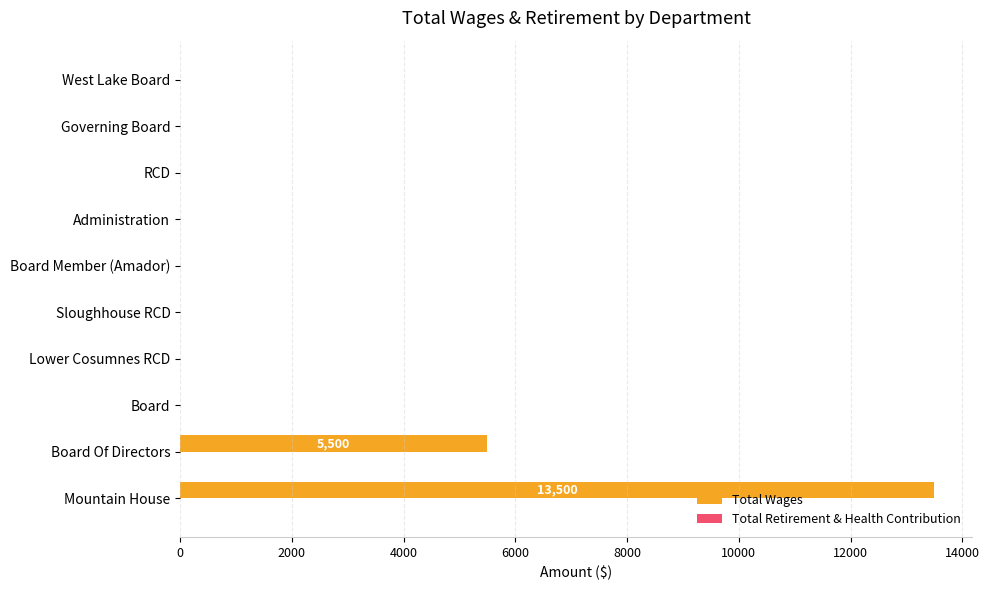

Count the number of values greater than 0.

2